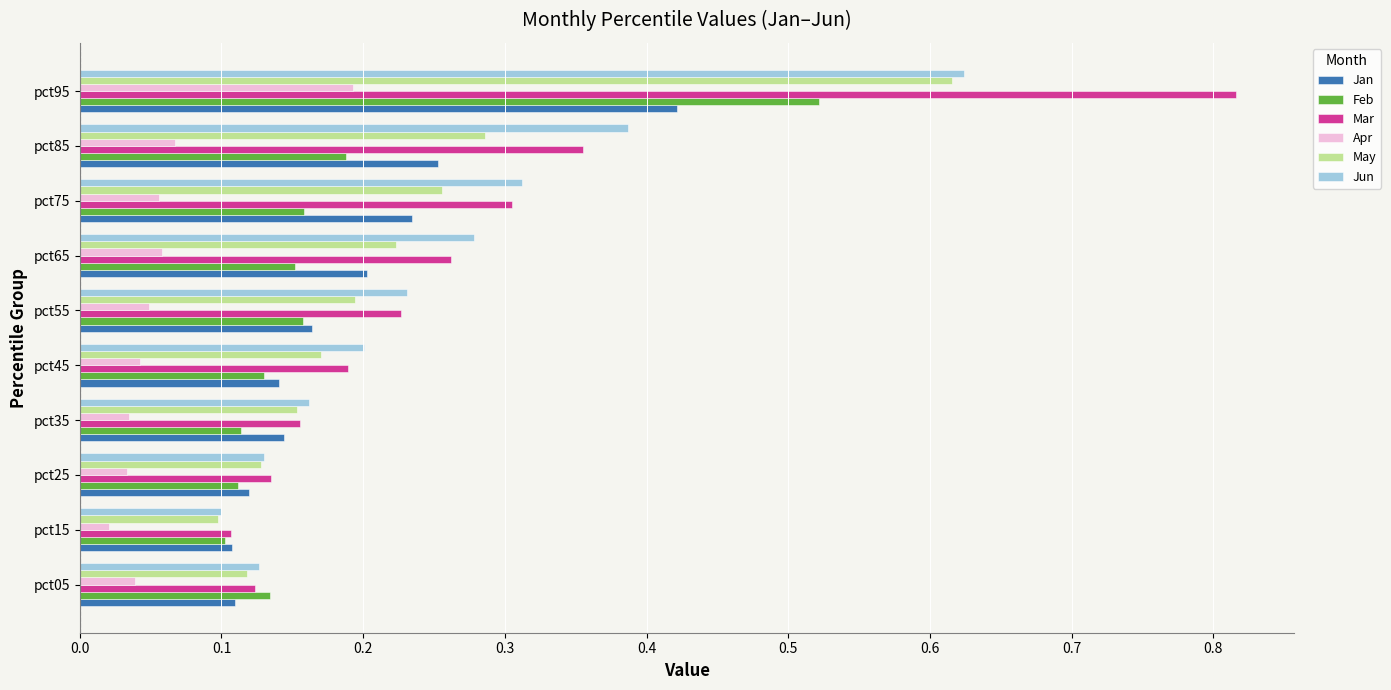

Which category has the highest value across all series?

pct95